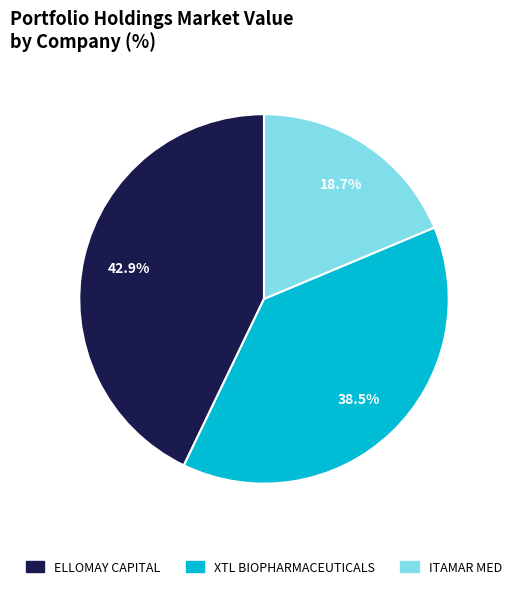

Does any single category account for the majority?

No